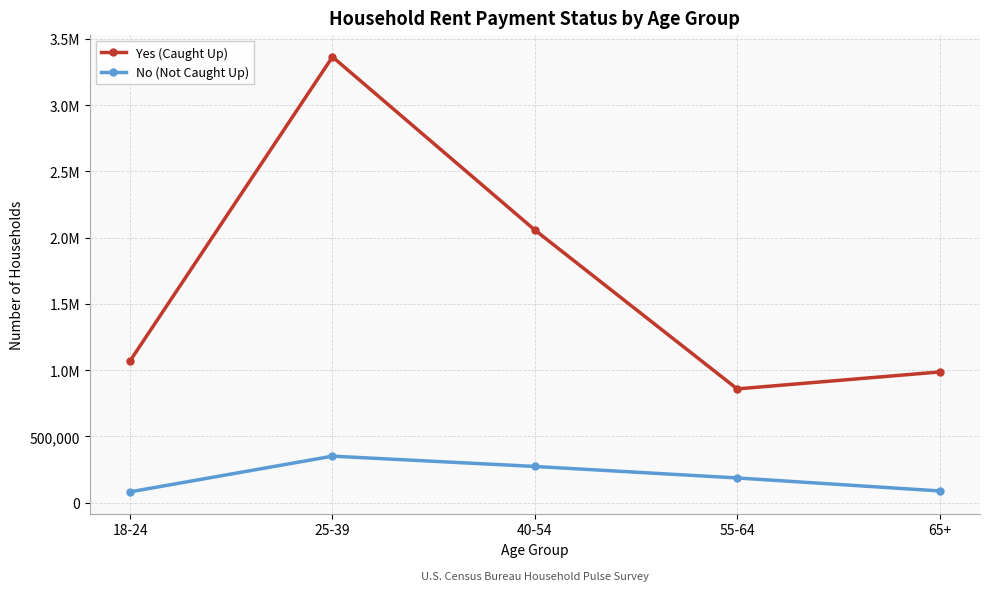

How many interior local valleys does the Yes (Caught Up) series have?

1